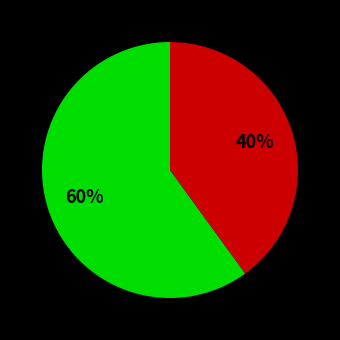

To the nearest percent, what is the difference between the largest and smallest slice percentages?

20%